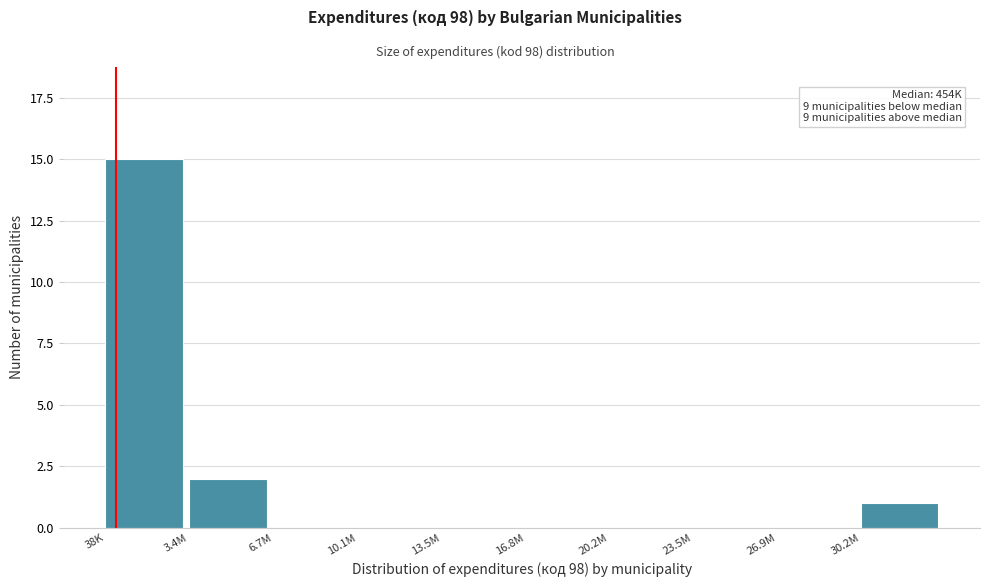

Reading left to right, what are all the values shown in this chart?

38K=15	3.4M=2	6.7M=0	10.1M=0	13.5M=0	16.8M=0	20.2M=0	23.5M=0	26.9M=0	30.2M=1